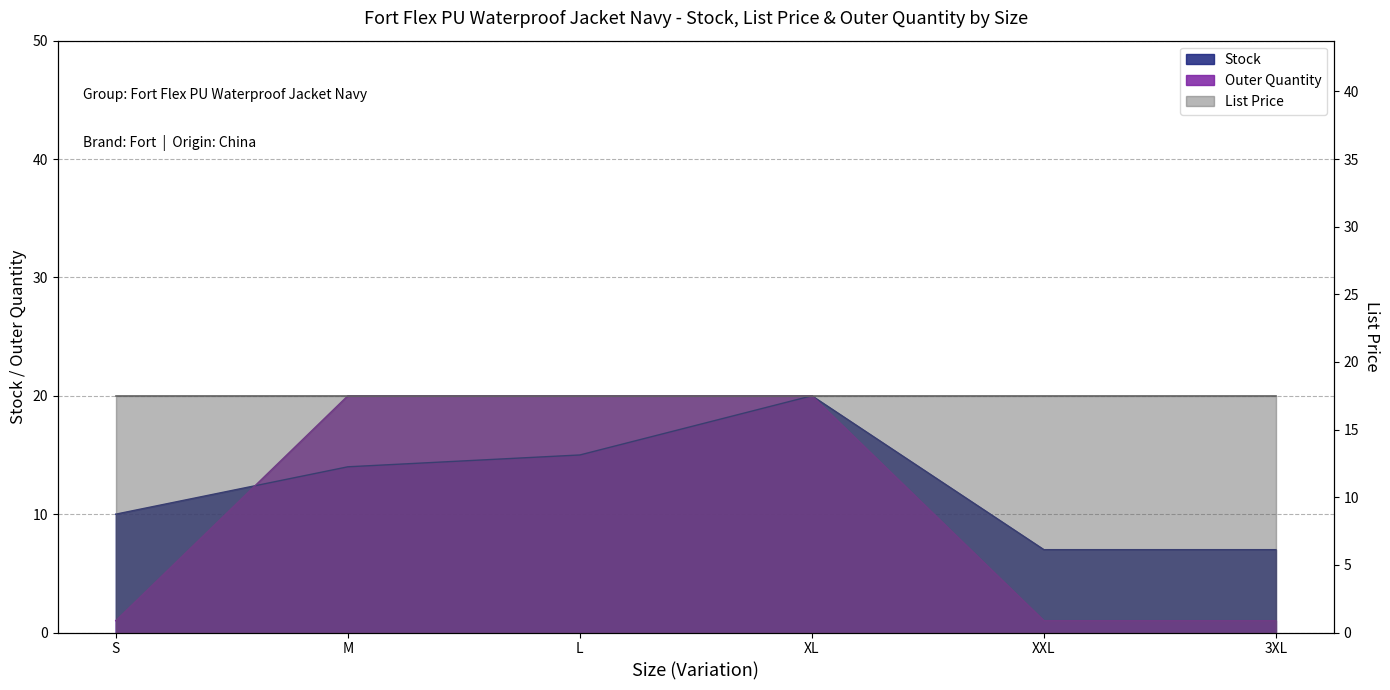

Between which two adjacent categories do Outer Quantity and Stock first intersect?

S and M